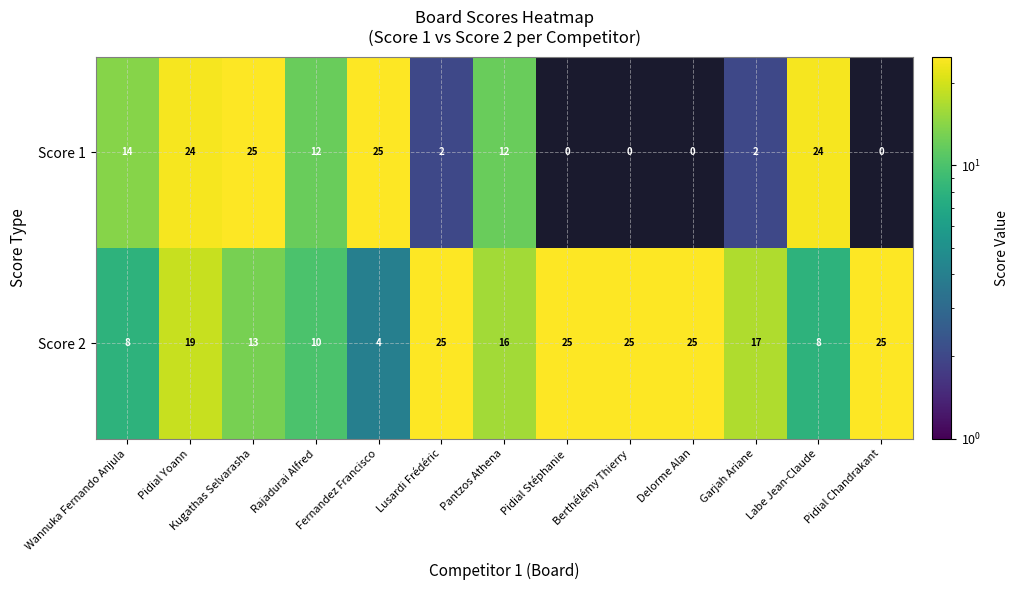

What is the sum of all Score 1 values?

140